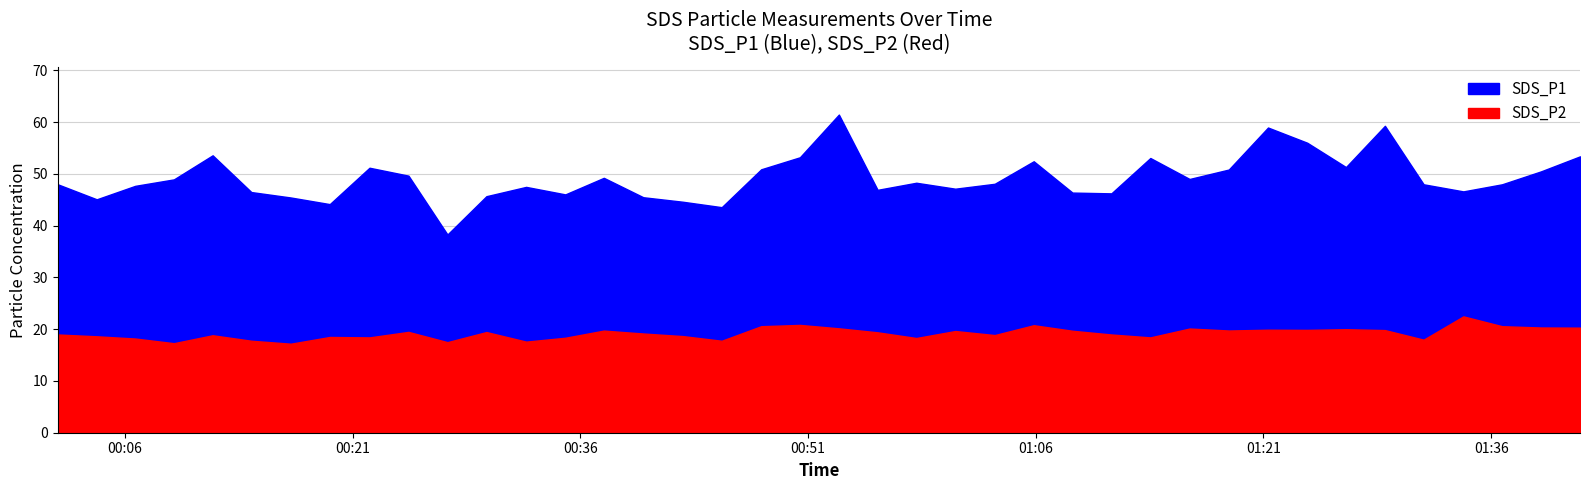

What is the smallest value displayed?

17.2